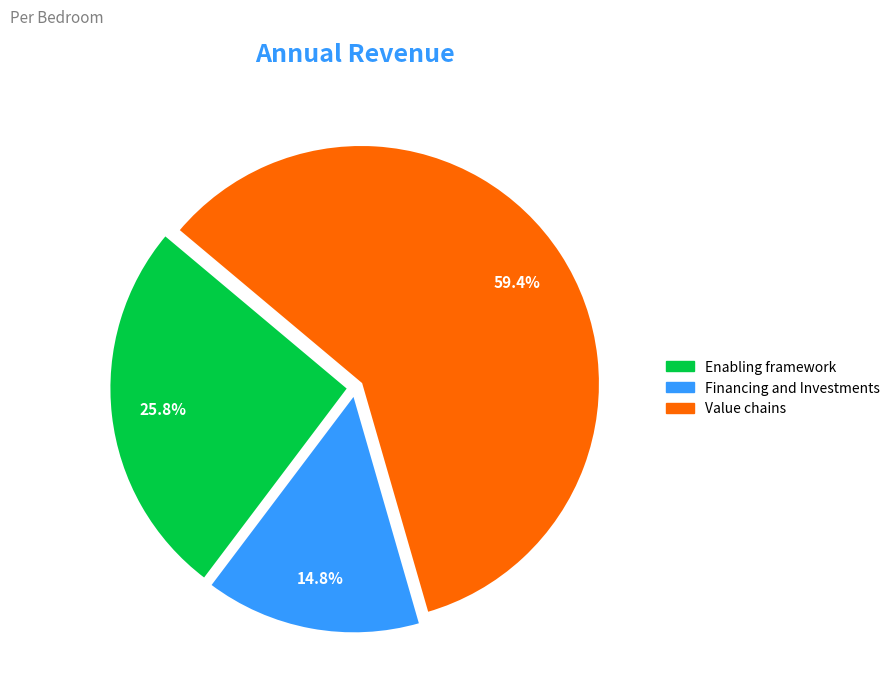

Is Value chains the majority of the pie?

Yes